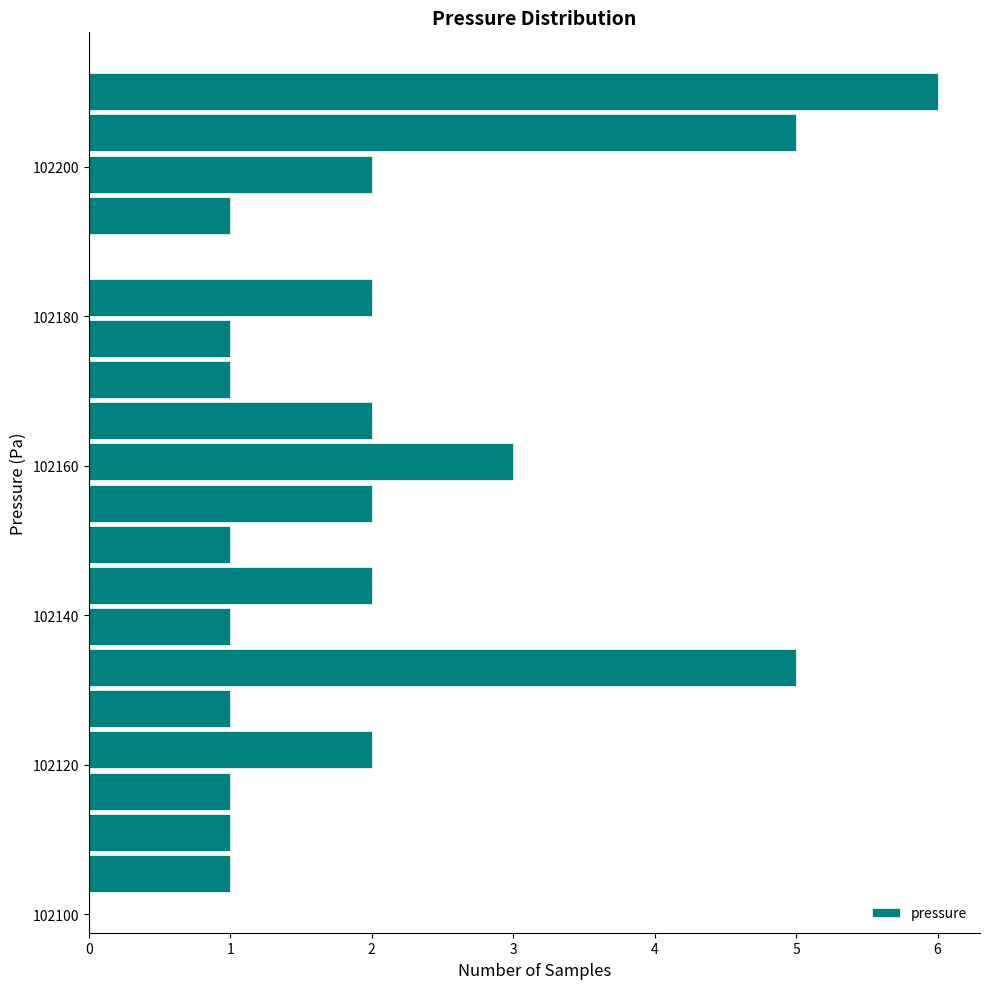

Around what value on the y-axis is the longest bar? Give the approximate position of its centre, as read against the axis.

102210